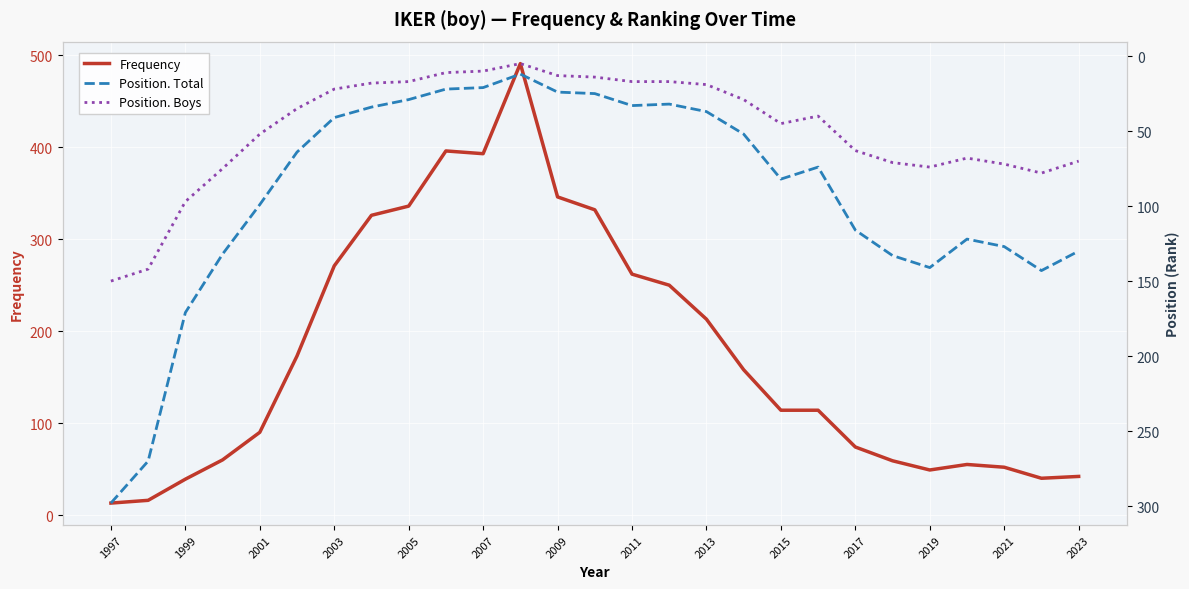

At which label does Position. Total first exceed 74?

1997